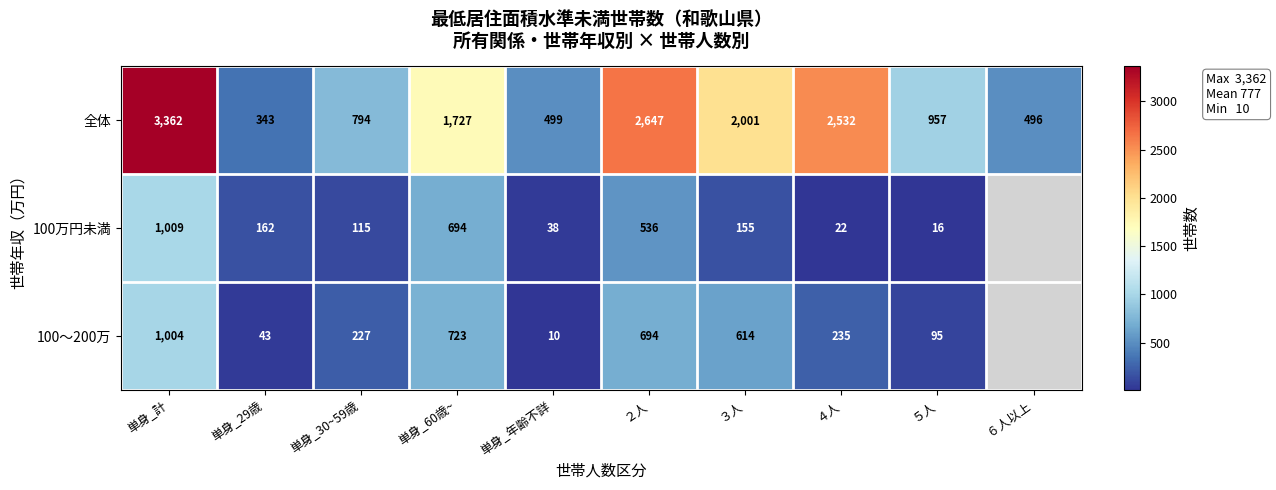

Which series changed the most between 単身_年齢不詳 and ５人?

全体